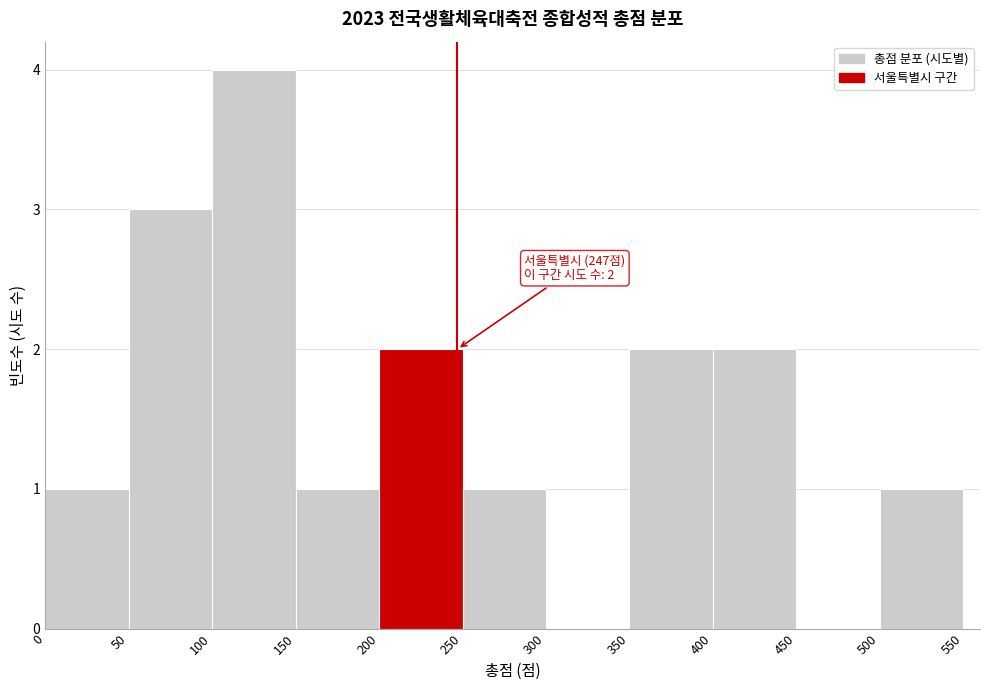

Over which range of the x-axis is the bar tallest?

100 to 150